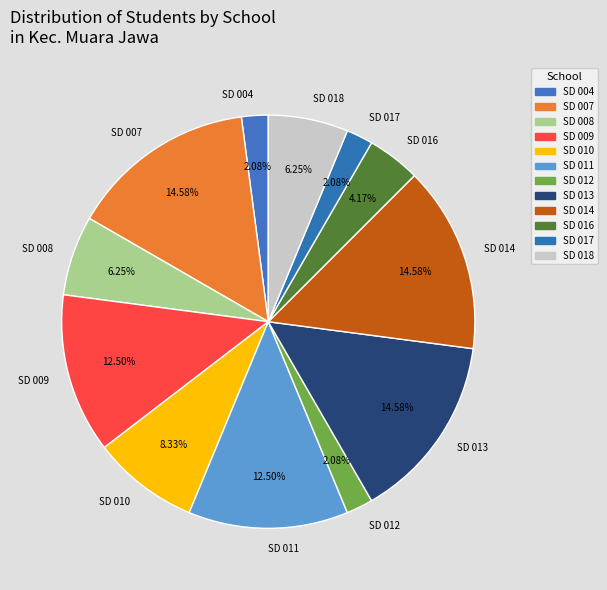

Is SD 017 the majority of the pie?

No